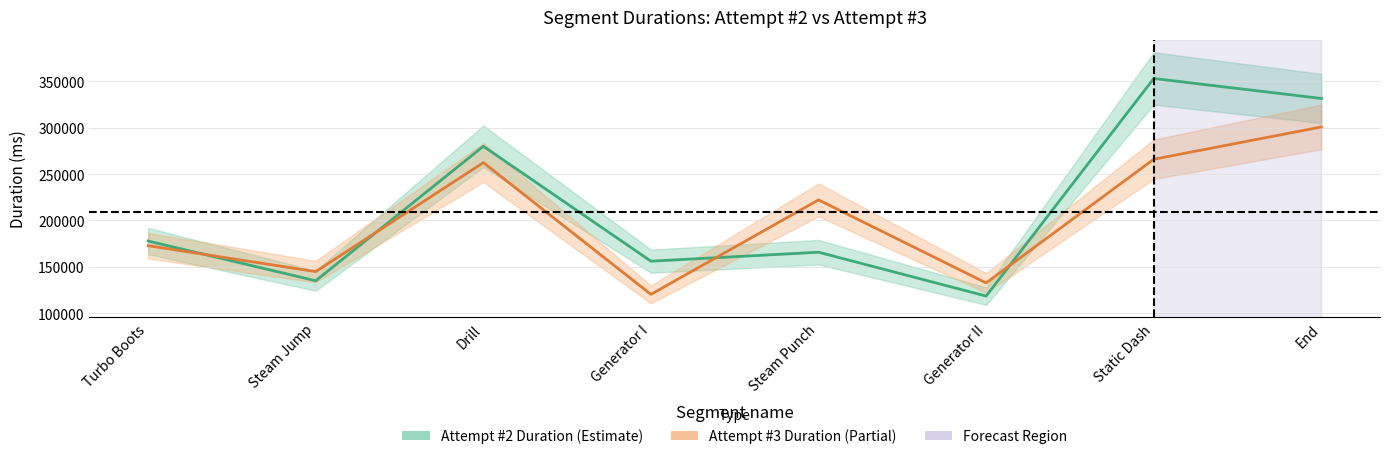

Rank the categories by Attempt #2 Duration value from highest to lowest.

Static Dash, End, Drill, Turbo Boots, Steam Punch, Generator I, Steam Jump, Generator II